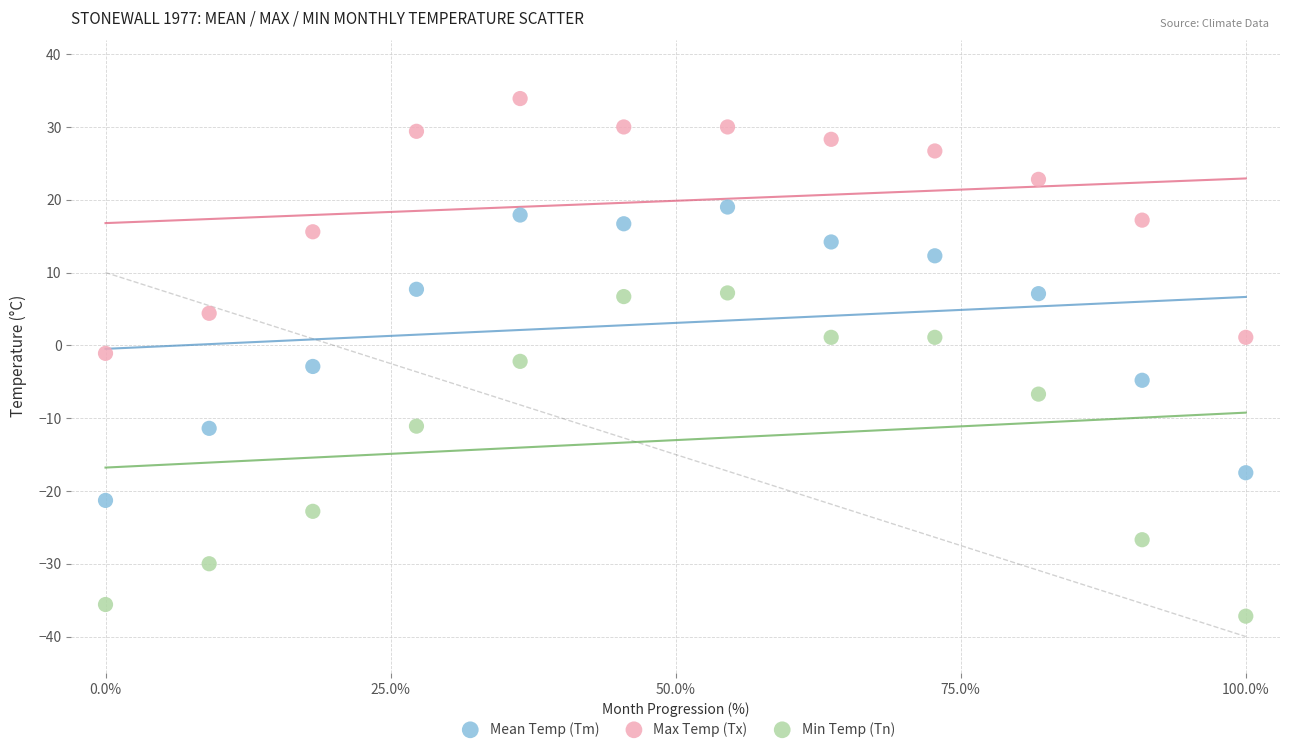

Which series contains the highest Y value?

Max Temp (Tx)